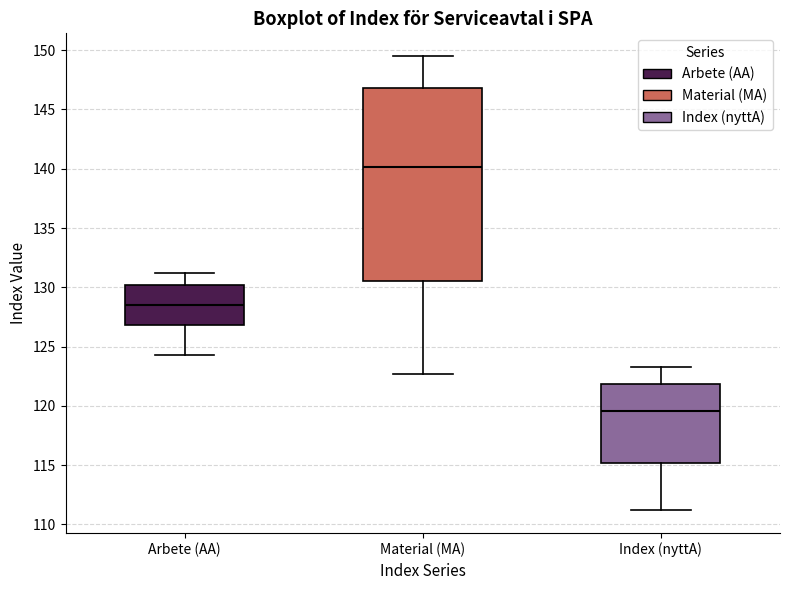

Reading left to right, read every box against the y-axis: the position of its median line, the range the box covers, and the ends of its whiskers. The values are not printed on the chart, so give them approximately, as read against the axis.

Arbete (AA): median 128.5, box 127.0 to 130.0, whiskers 124.5 to 131.0
Material (MA): median 140.0, box 130.5 to 147.0, whiskers 122.5 to 149.5
Index (nyttA): median 119.5, box 115.0 to 122.0, whiskers 111.0 to 123.5